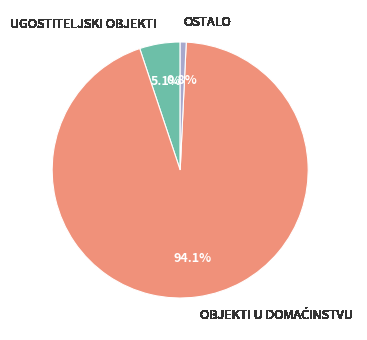

What portion of the pie excludes UGOSTITELJSKI OBJEKTI?

94.9%